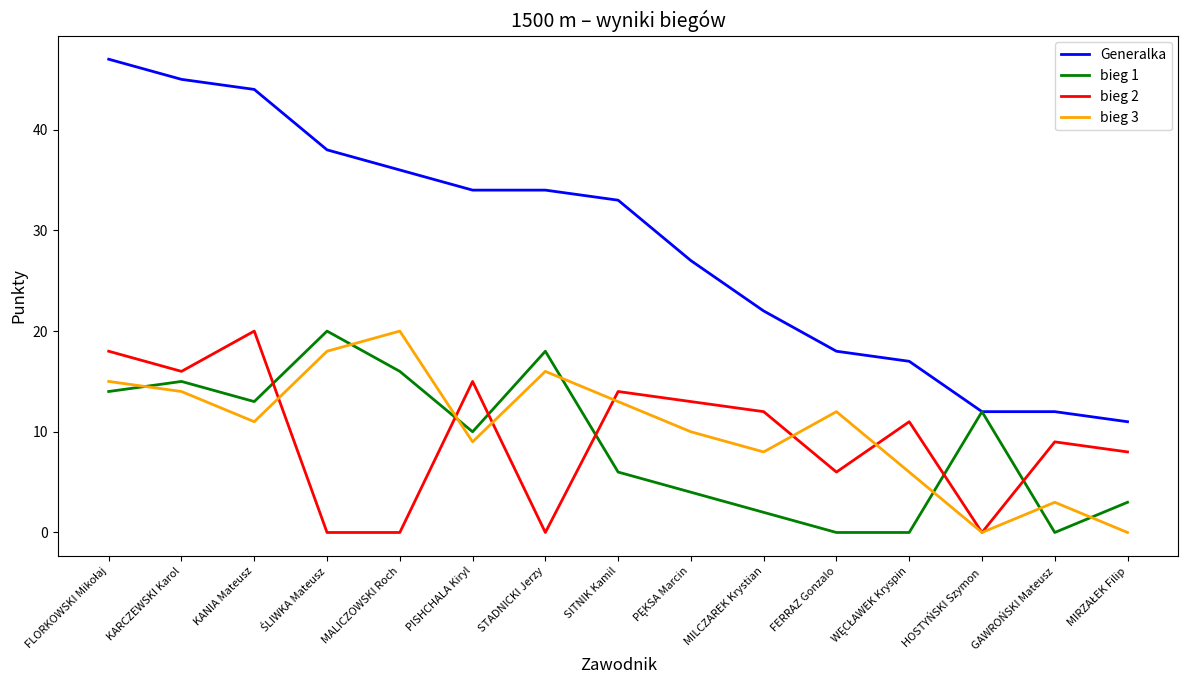

What is the average value of the bieg 3 series?

10